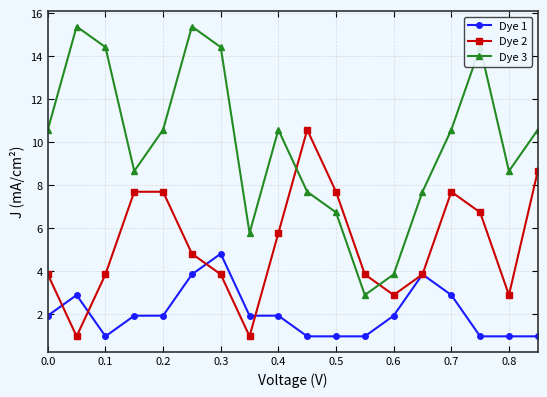

Which series has the largest range (max minus min)?

Dye 3